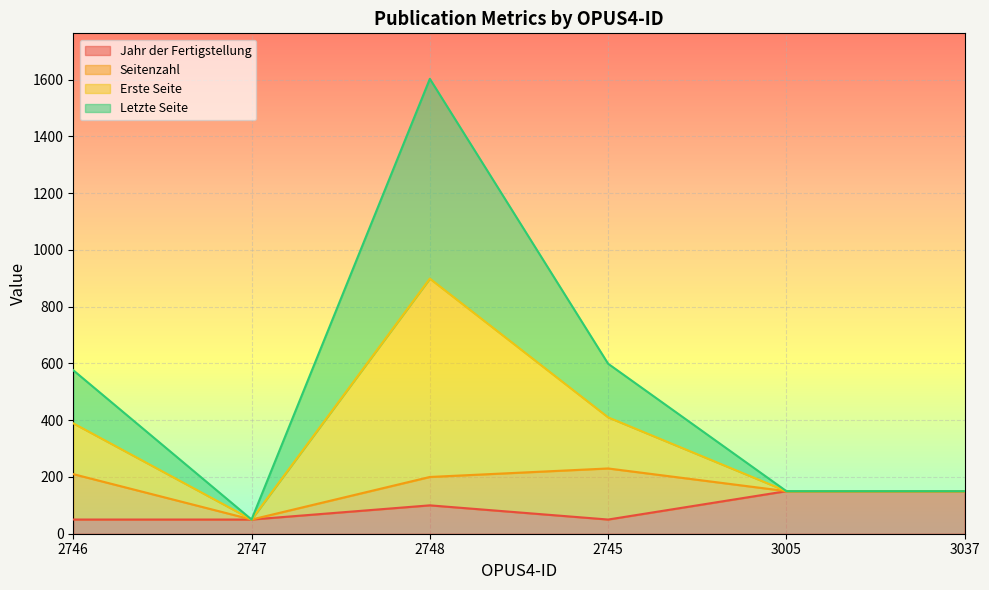

The value of Jahr der Fertigstellung at 3037 is 44. True or false?

False